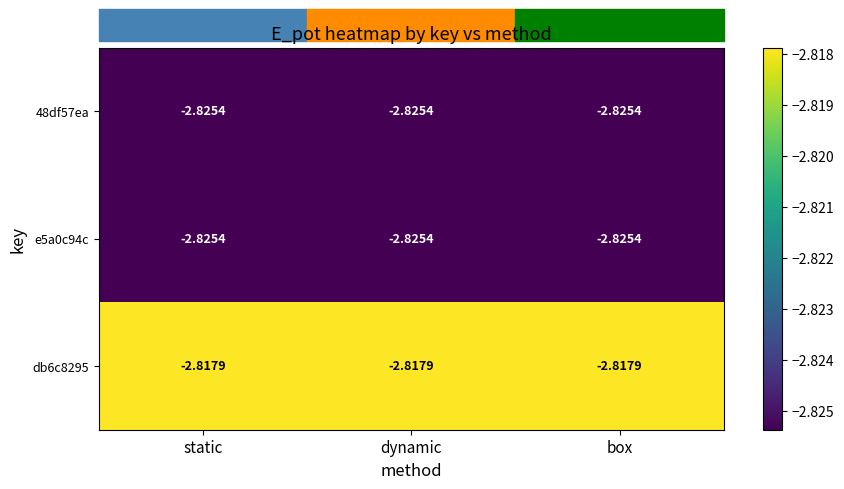

Which has a higher value, box or static?

box